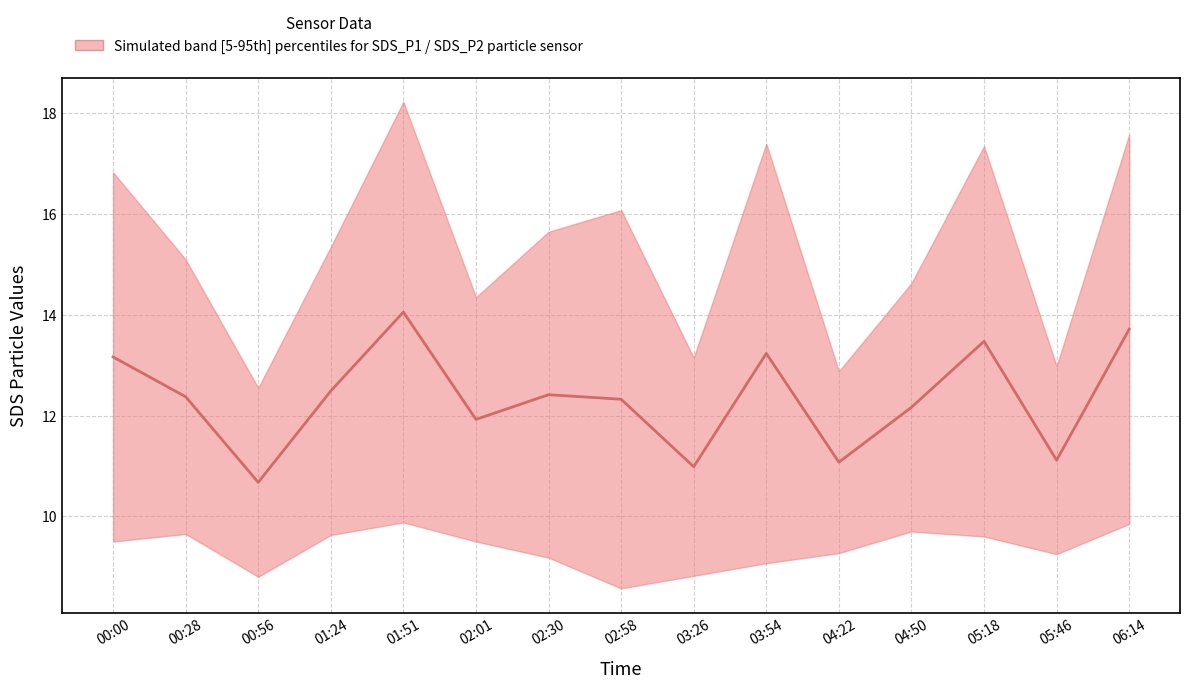

The chart shows a value of 7.8 at 02:01. True or false?

False